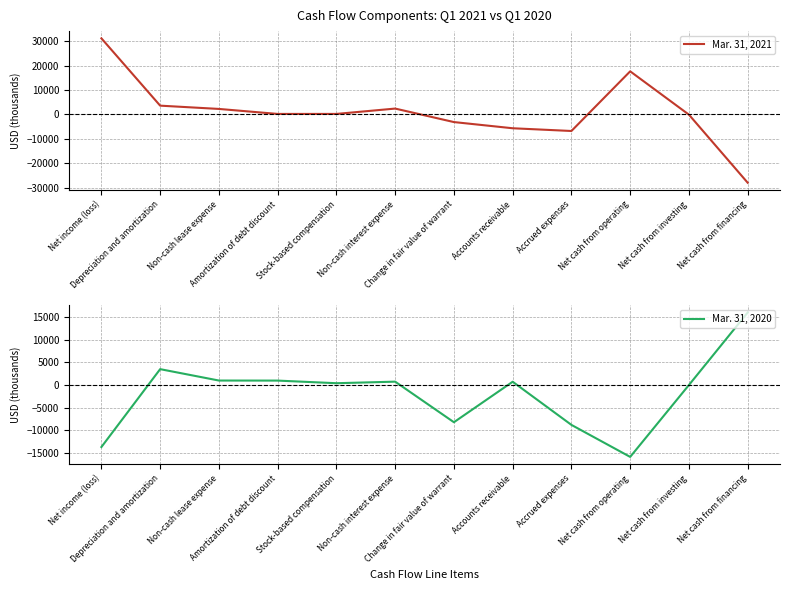

In Mar. 31, 2021, how many points are lower than both neighbors (excluding endpoints)?

2